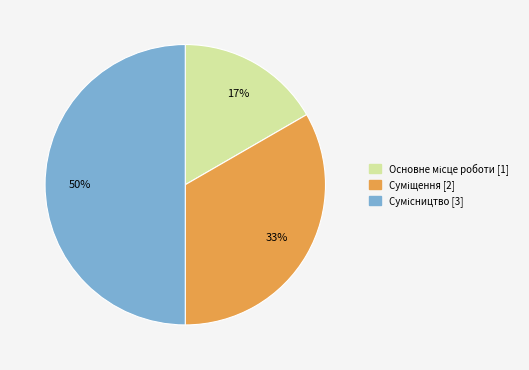

To the nearest percent, what is the average slice percentage?

33%